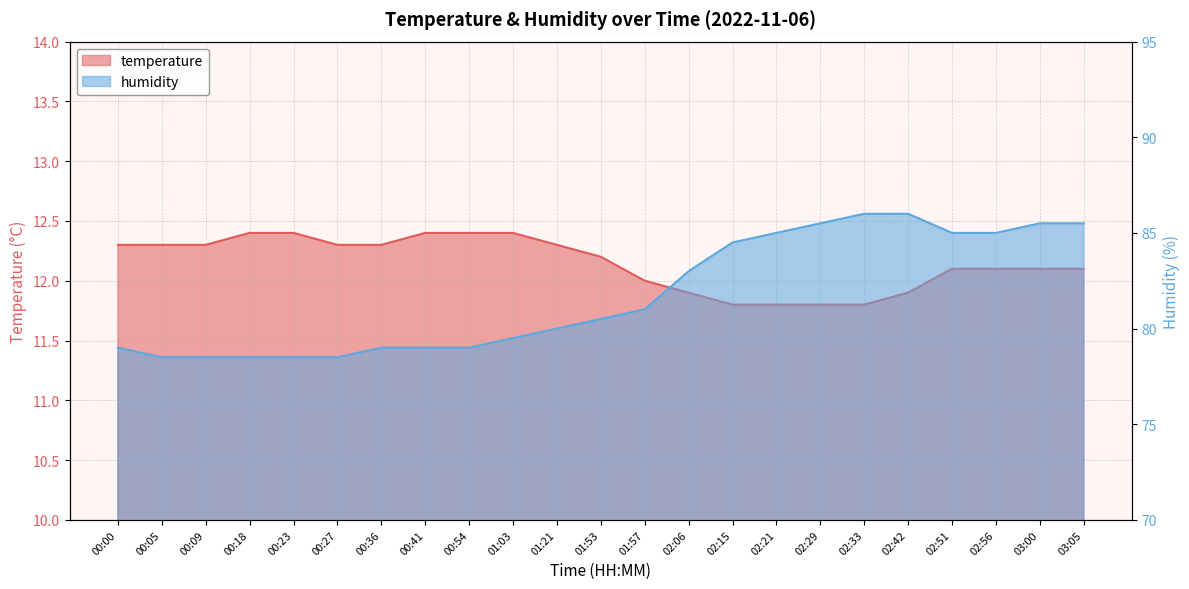

How many values in the humidity series are below 80?

10